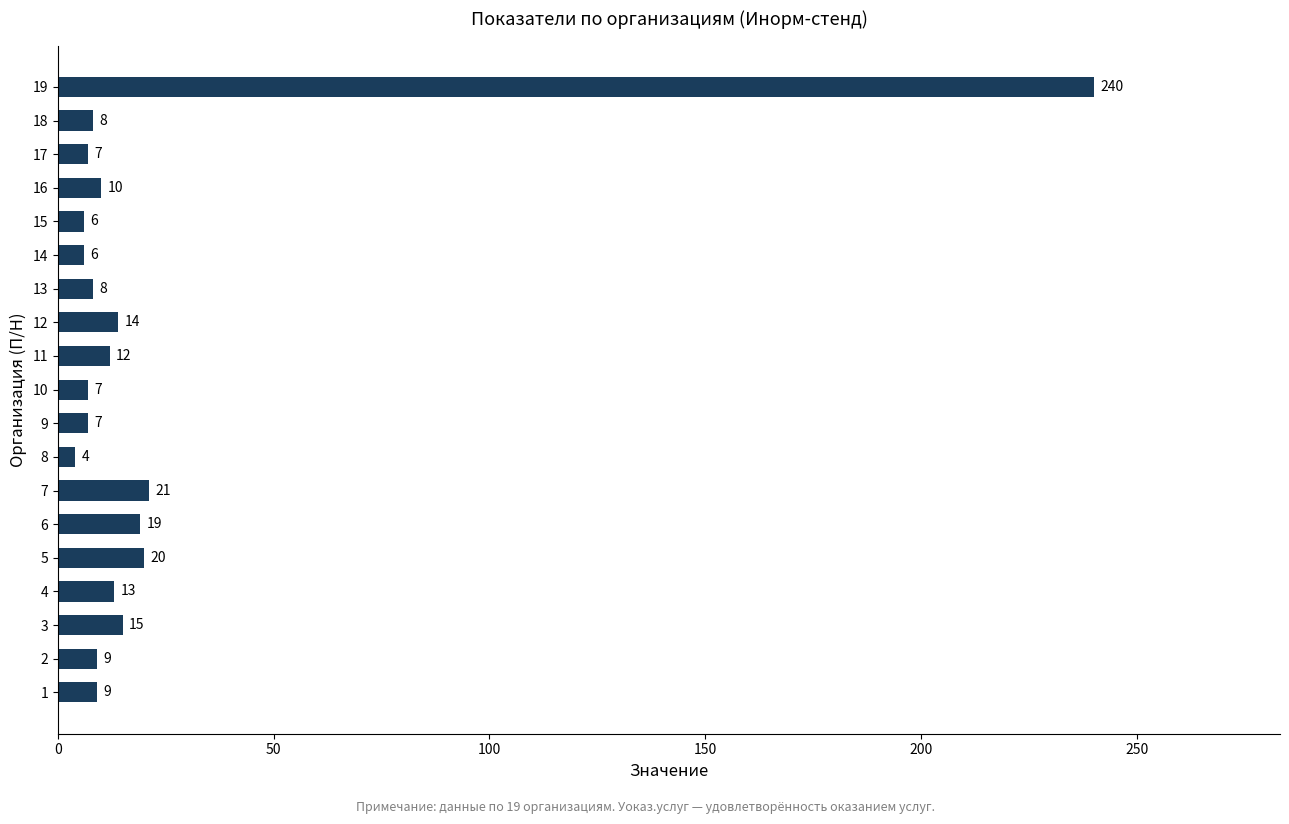

Are the bars grouped side by side (vs. stacked)?

No